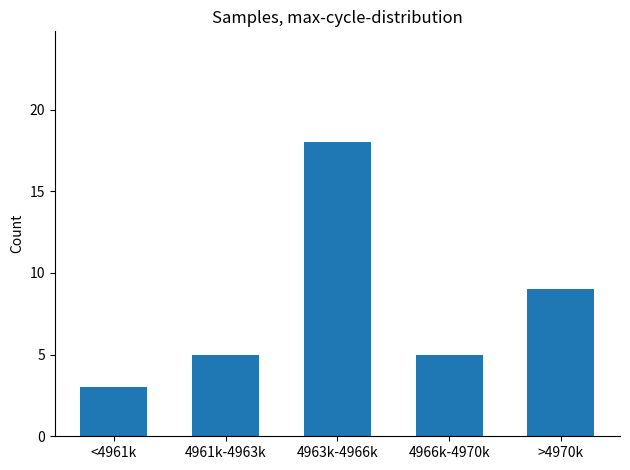

Reading left to right, what are all the values shown in this chart?

3	5	18	5	9